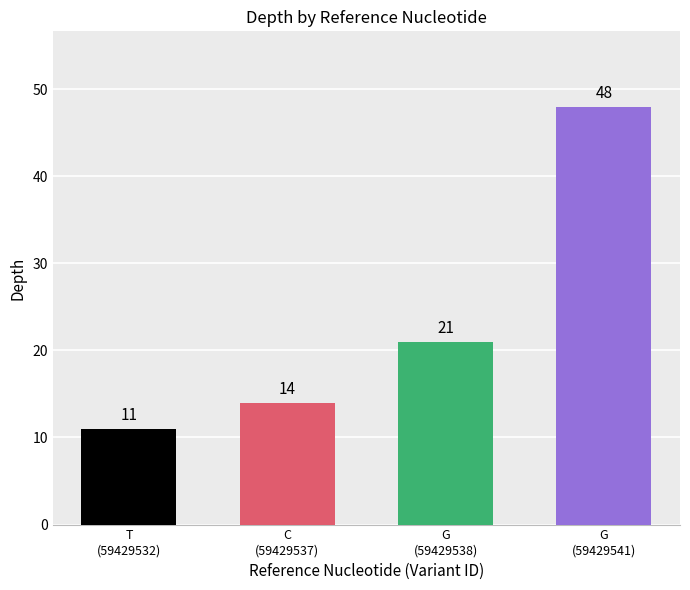

Does the chart contain any negative values?

No